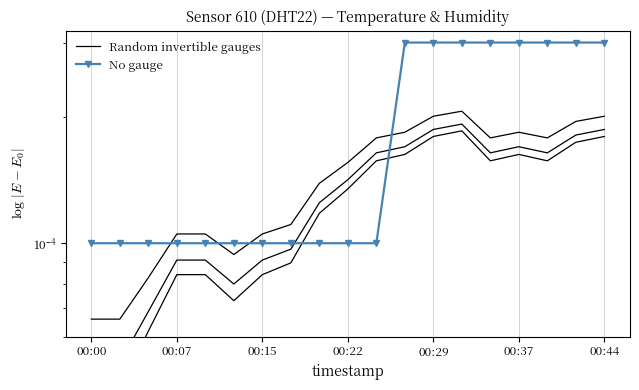

Is the value of Random invertible gauges at 14 greater than the value of No gauge at 12?

No